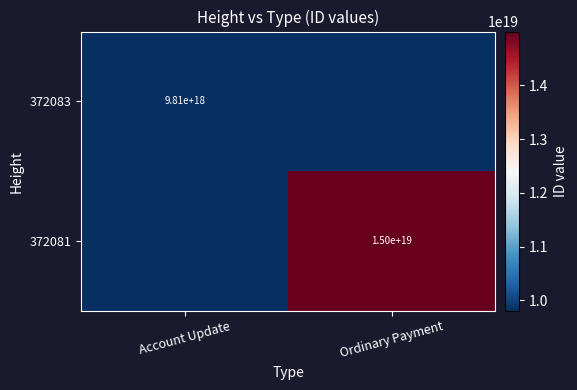

Is it true that 372081 equals 5427101529084699648 at Ordinary Payment?

False